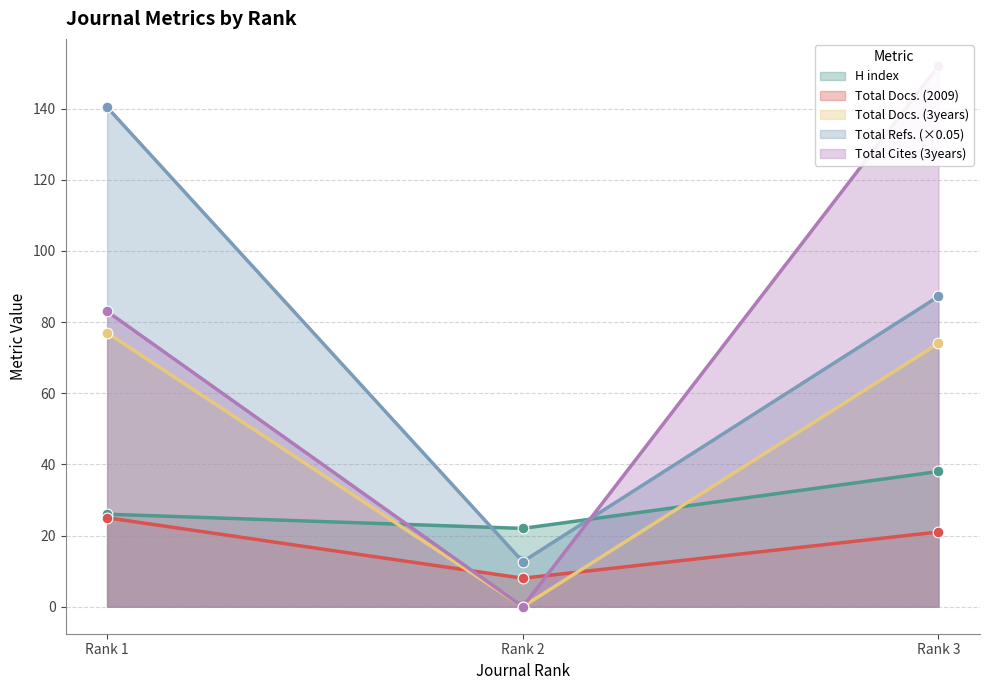

Which series has the largest total across all categories?

Total Refs.